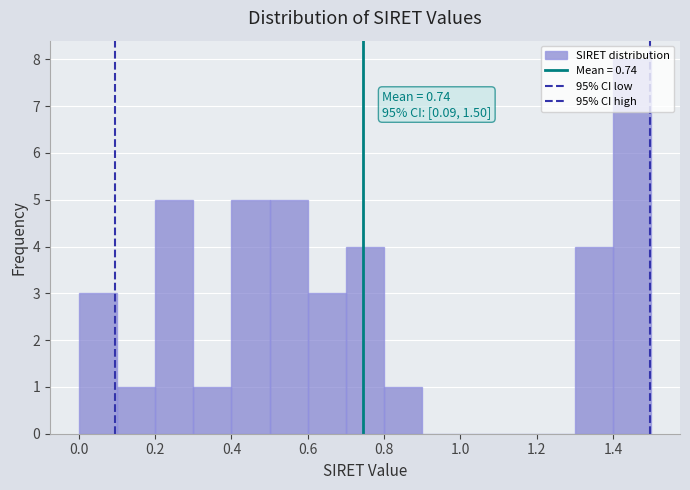

Which range on the x-axis has the tallest bar?

1.4 to 1.5